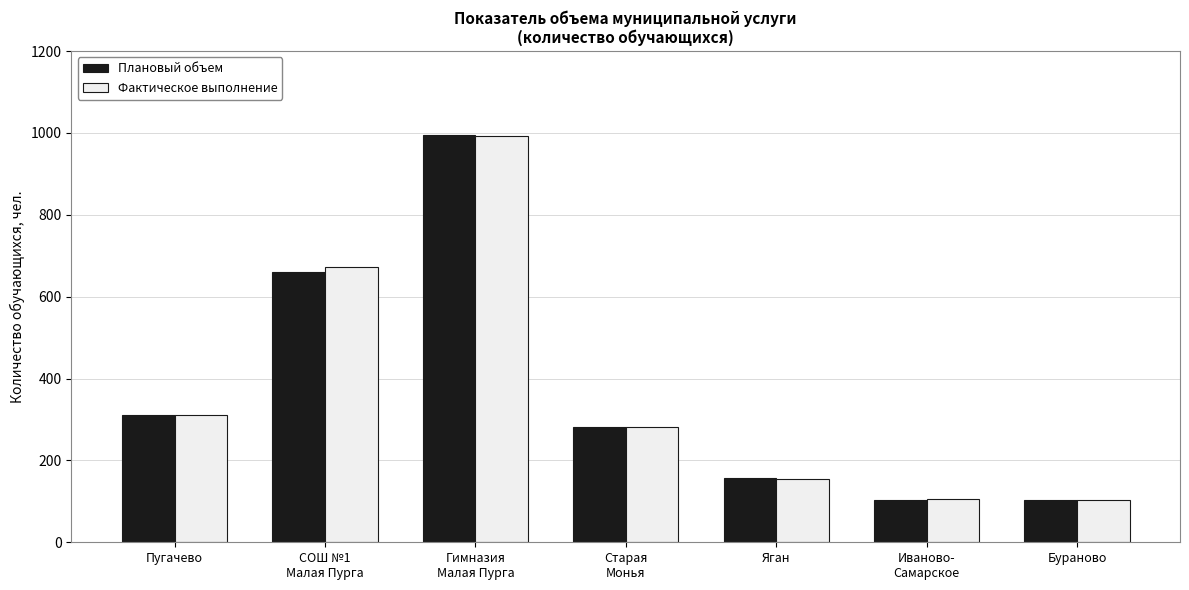

What is the minimum value shown in the chart?

104